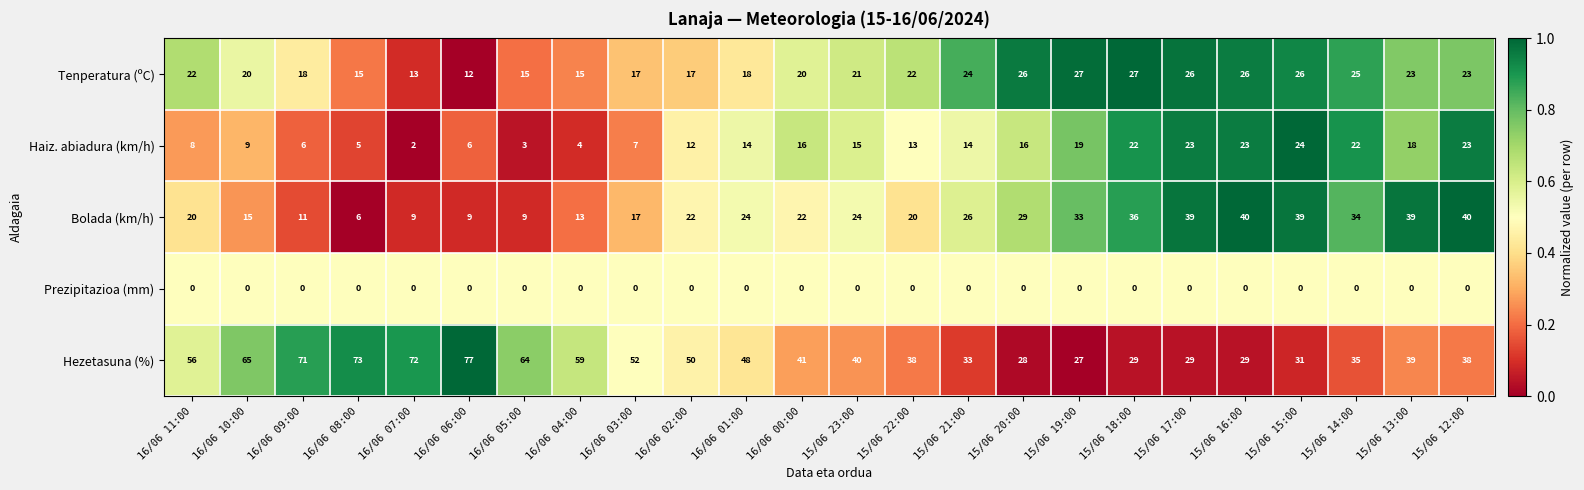

Is it true that Haiz. abiadura (km/h) equals 18 at 15/06 13:00?

True